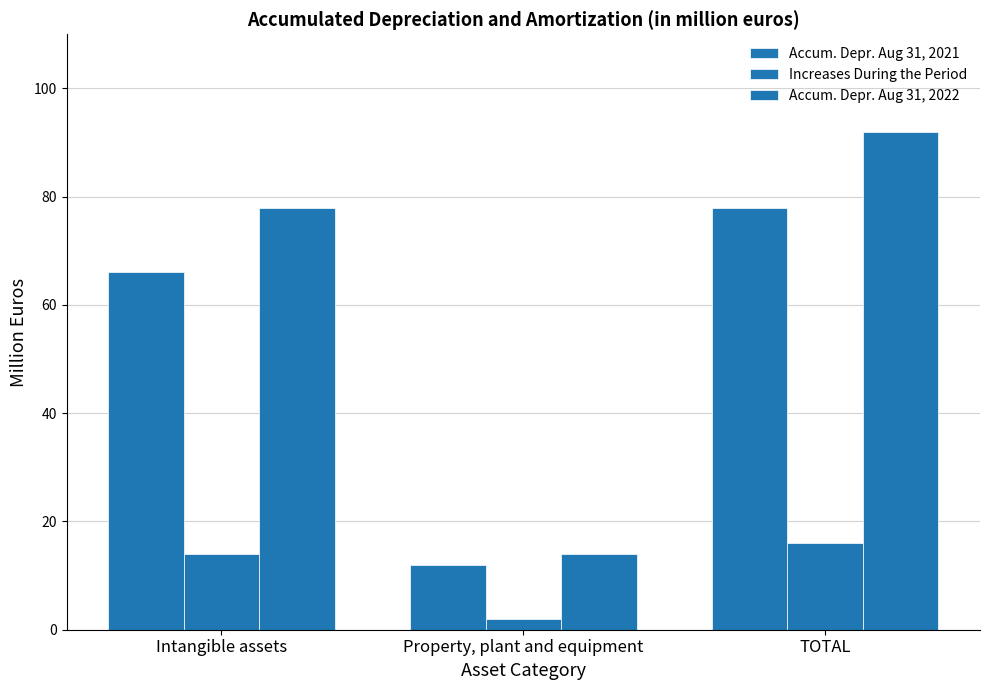

Which label corresponds to the largest value in the chart?

TOTAL